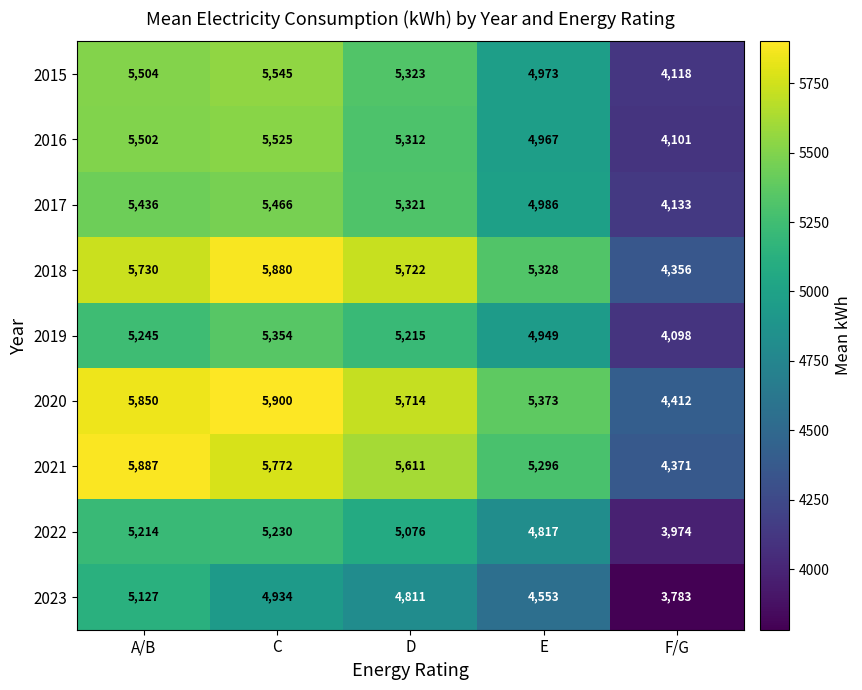

The value of 2023 at D is 1089. True or false?

False